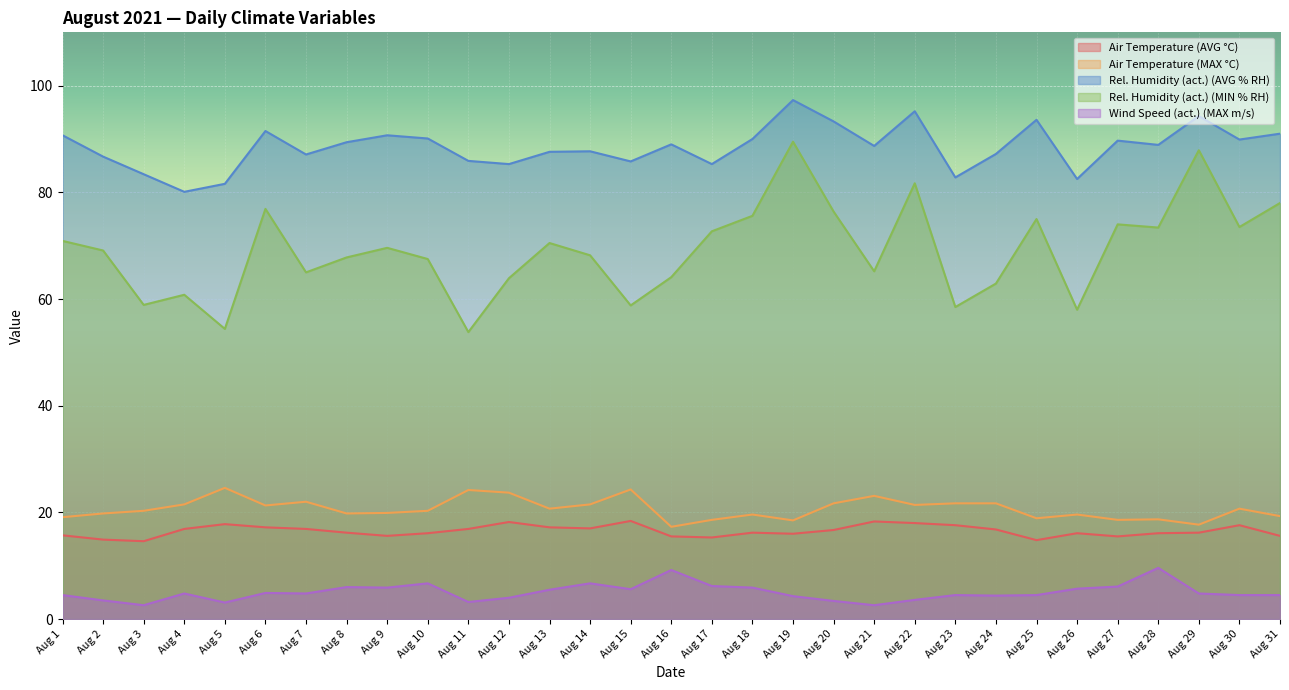

The Rel. Humidity (act.) (AVG % RH) series shows 155.1 at Aug 28. True or false?

False